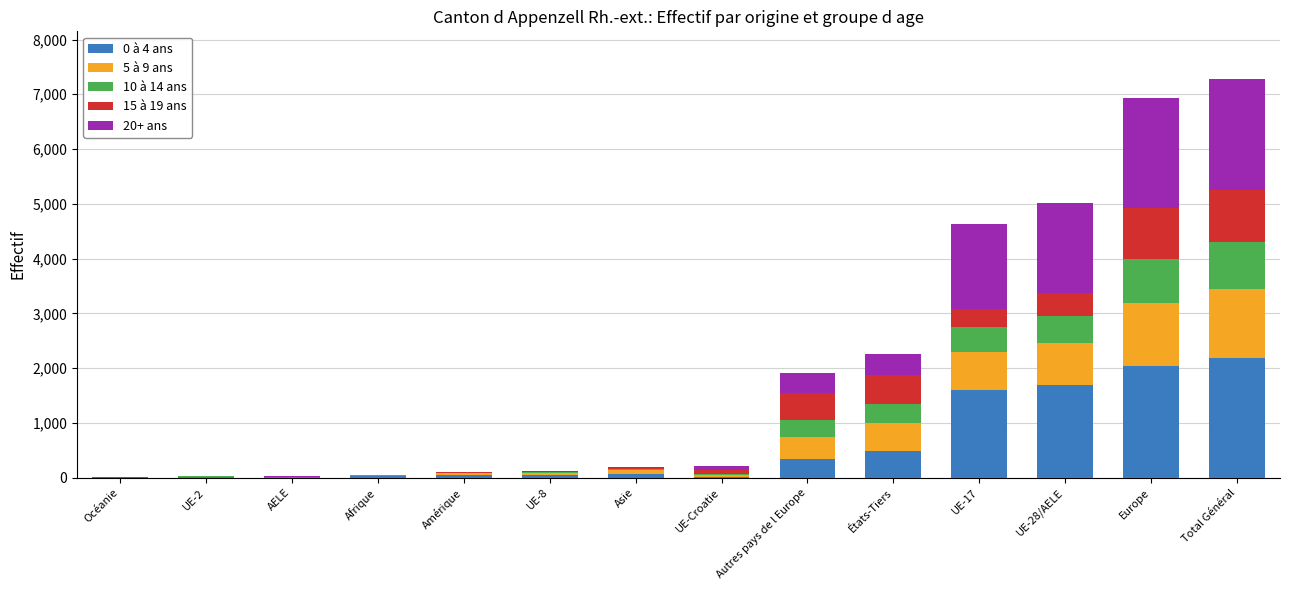

What is the total value across all series at Total Général?

7276